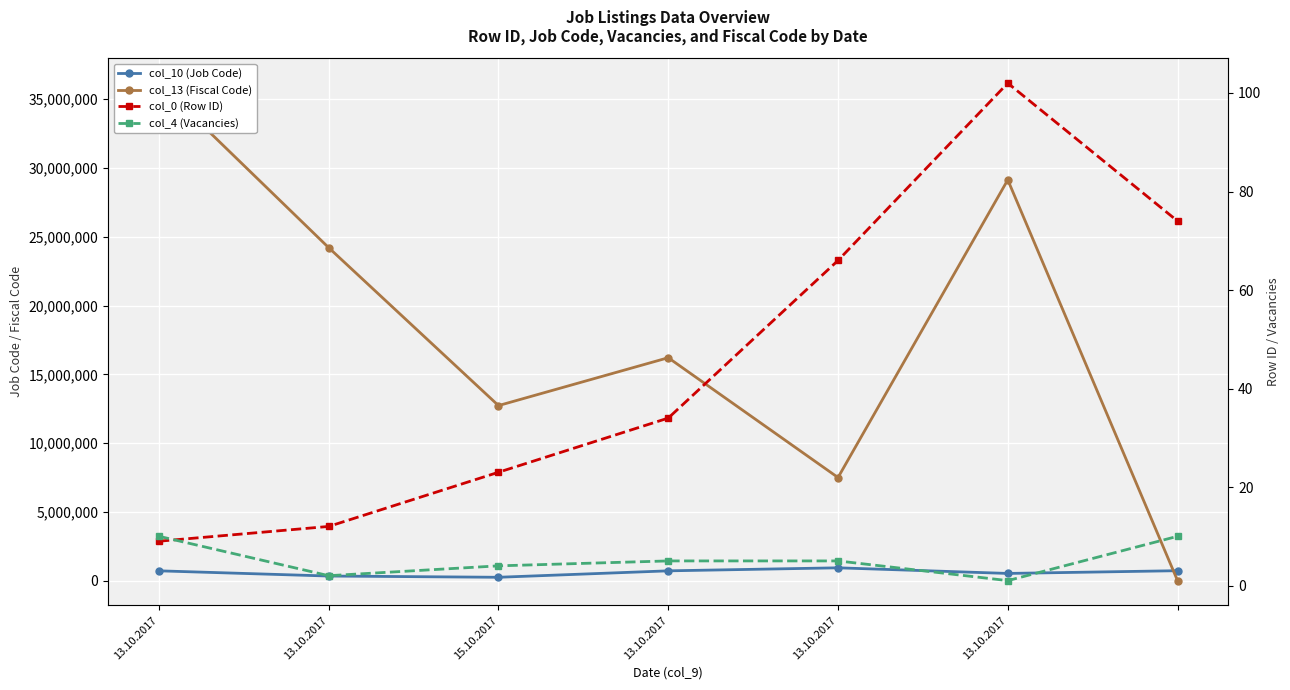

At which category is the sum across all series the highest?

13.10.2017